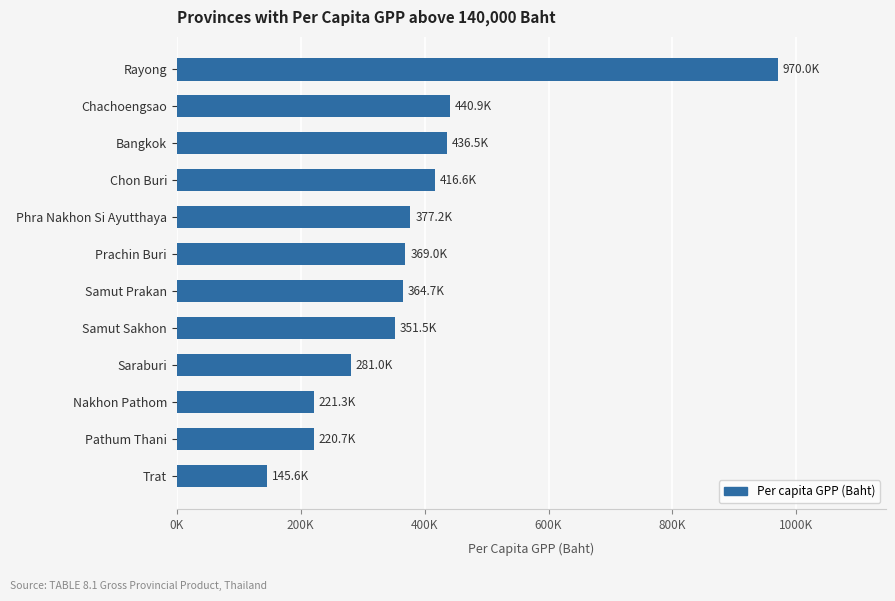

Does the chart contain any negative values?

No